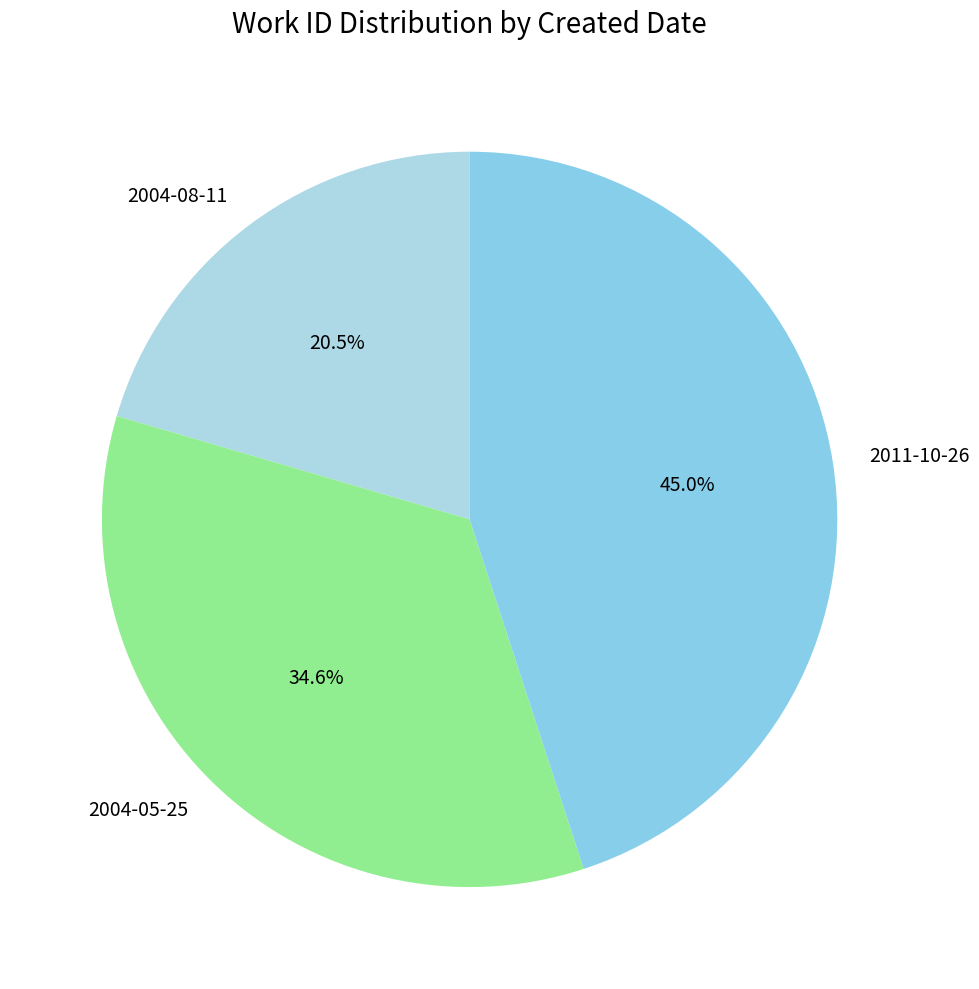

What is the ratio of the value at 2004-08-11 to the value at 2011-10-26?

0.5